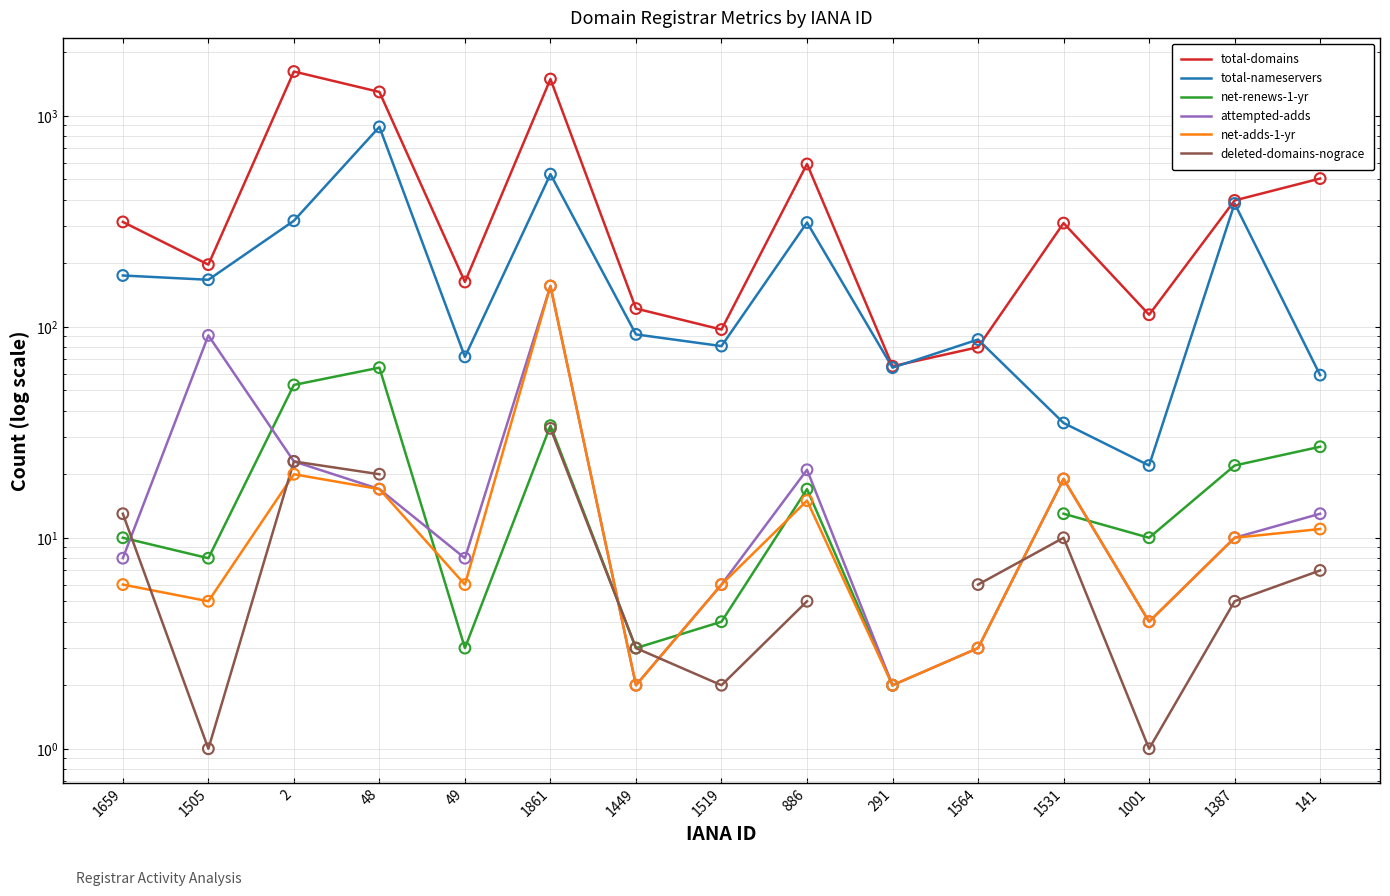

Which series has the largest total across all categories?

total-domains